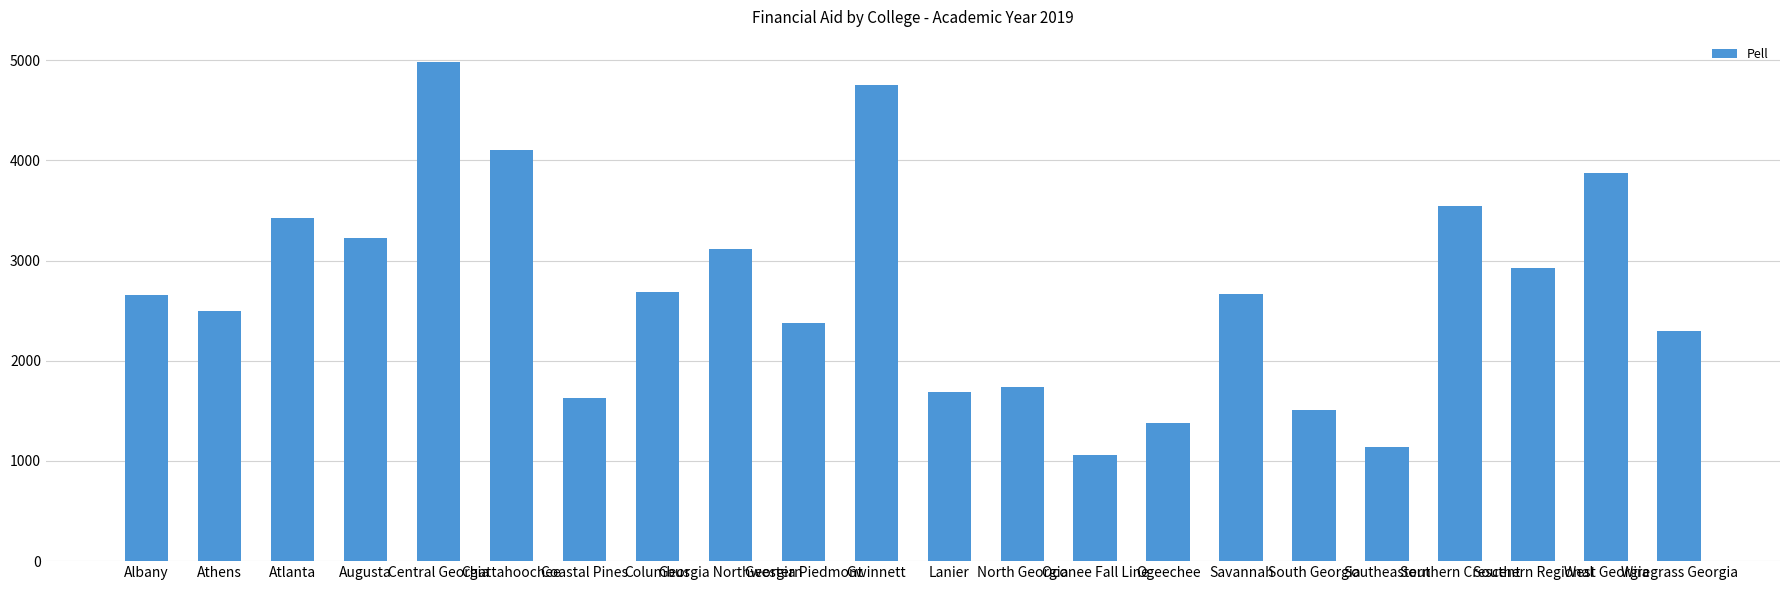

How many bars are there in total?

22